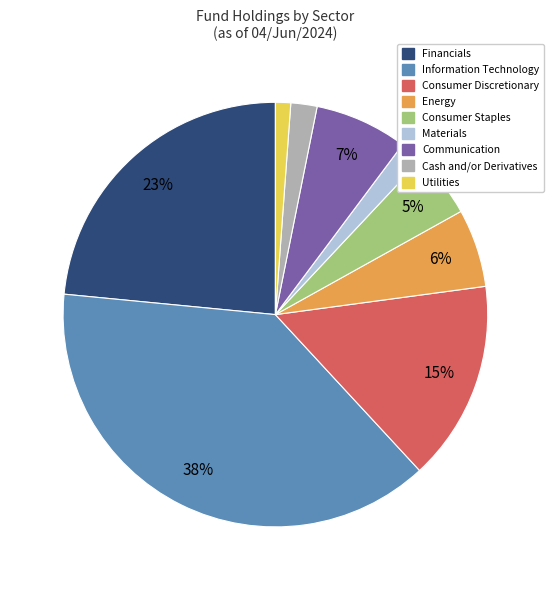

How many segments does this pie chart have?

9